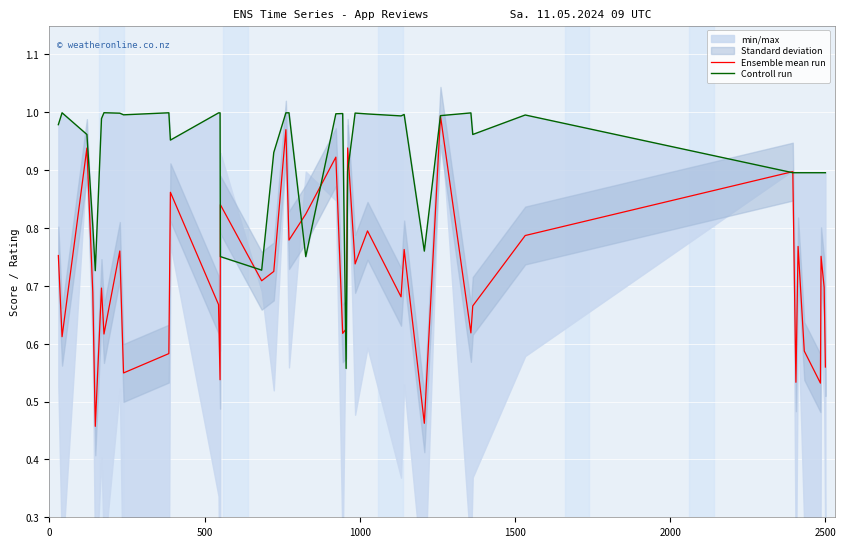

Reading left to right, what are all the values shown in this chart?

Ensemble mean run: 0.8	0.6	0.9	0.7	0.5	0.7	0.6	0.8	0.5	0.6	0.9	0.7	0.5	0.8	0.7	0.7	1.0	0.8	0.8	0.9	0.6	0.6	0.9	0.7	0.8	0.7	0.8	0.5	1.0	0.6	0.7	0.8	0.9	0.5	0.8	0.6	0.5	0.8	0.7	0.6
Controll run: 1.0	1.0	1.0	0.8	0.7	1.0	1.0	1.0	1.0	1.0	1.0	1.0	1.0	0.8	0.7	0.9	1.0	1.0	0.8	1.0	1.0	0.6	0.9	1.0	1.0	1.0	1.0	0.8	1.0	1.0	1.0	1.0	0.9	0.9	0.9	0.9	0.9	0.9	0.9	0.9